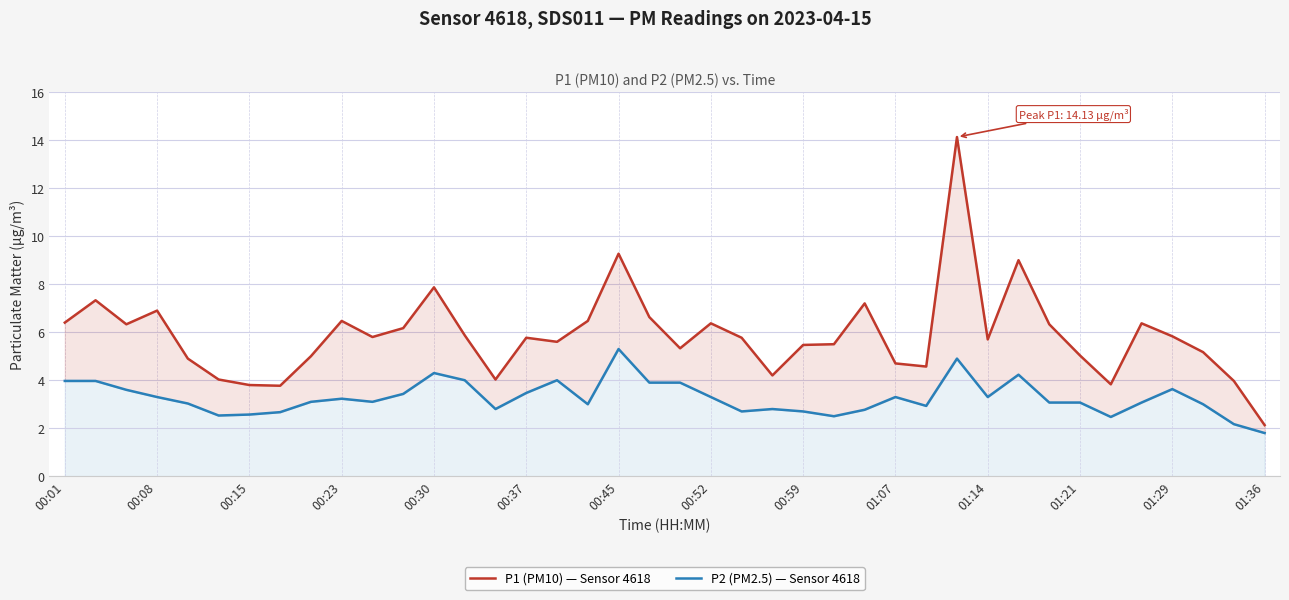

In P2 (PM2.5) — Sensor 4618, how many points are higher than both neighbors (excluding endpoints)?

9